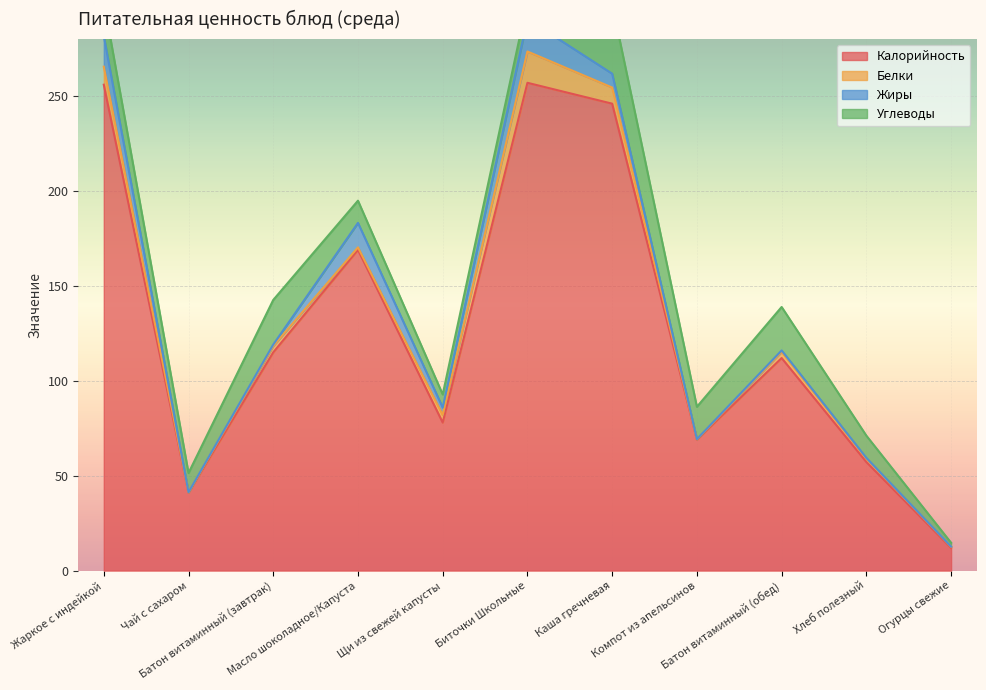

After their last crossing, which series has the higher values: Белки or Углеводы?

Углеводы